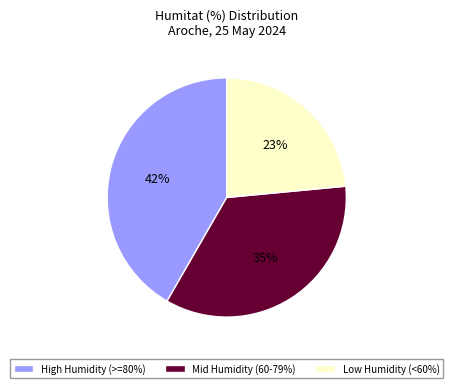

Rank the categories by value from lowest to highest.

Low Humidity (<60%), Mid Humidity (60-79%), High Humidity (>=80%)